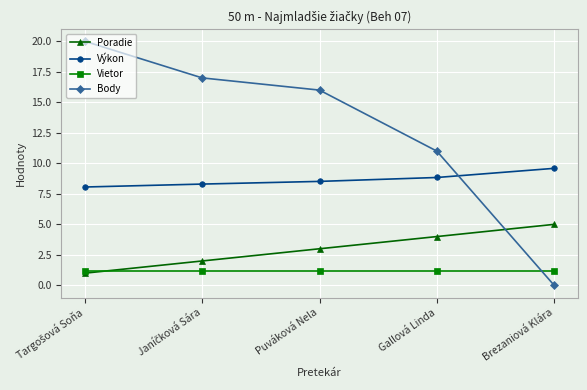

What are all the series names shown in the legend?

Poradie, Výkon, Vietor, Body